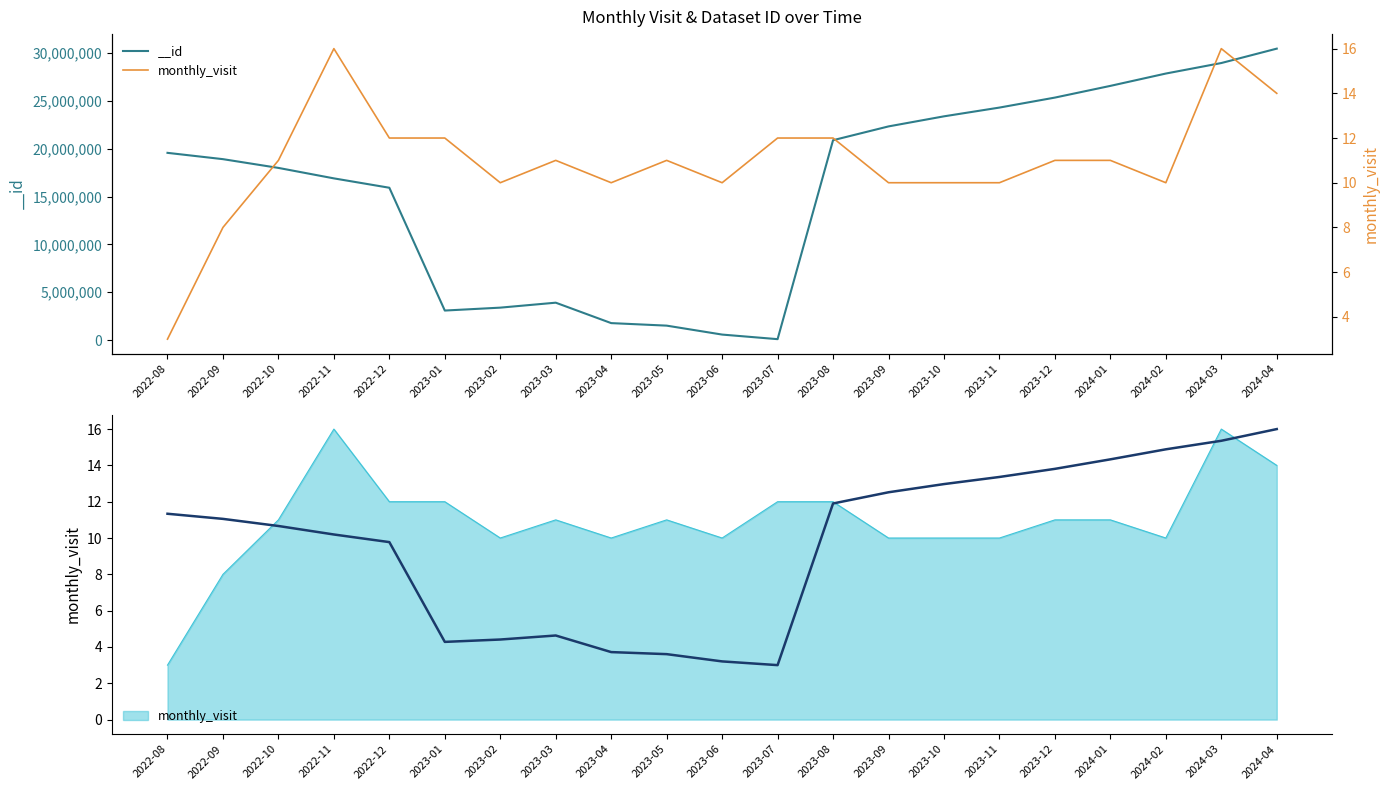

Reading left to right, transcribe all the data shown in this chart.

2022-08=3	2022-09=8	2022-10=11	2022-11=16	2022-12=12	2023-01=12	2023-02=10	2023-03=11	2023-04=10	2023-05=11	2023-06=10	2023-07=12	2023-08=12	2023-09=10	2023-10=10	2023-11=10	2023-12=11	2024-01=11	2024-02=10	2024-03=16	2024-04=14